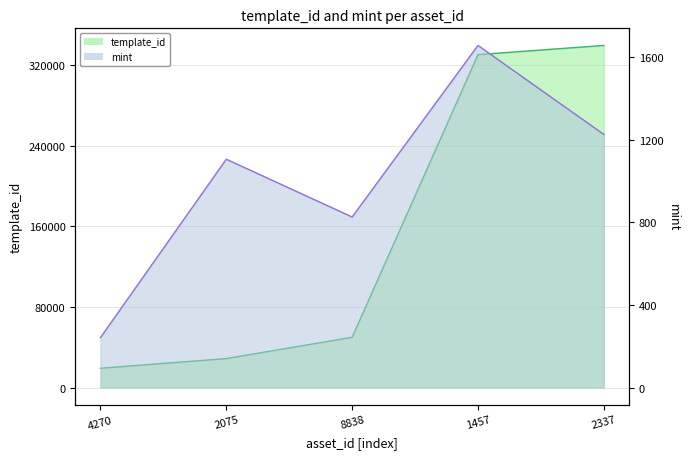

True or false: template_id line has more than 2 points higher than both neighbors.

False